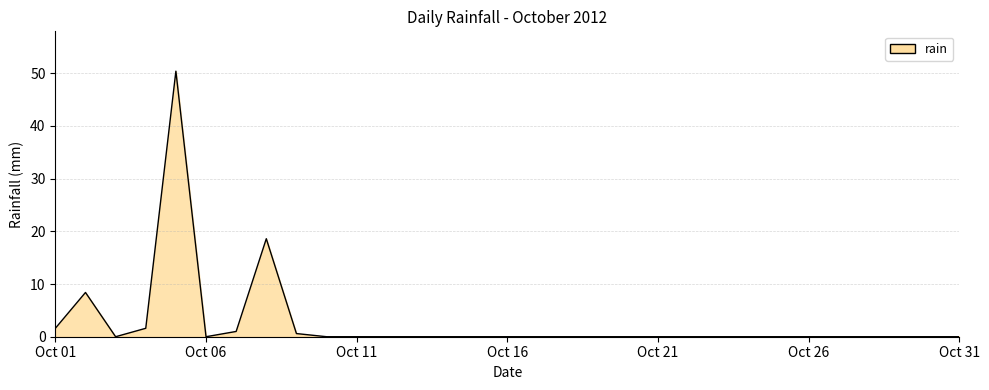

What is the greatest value displayed?

50.4